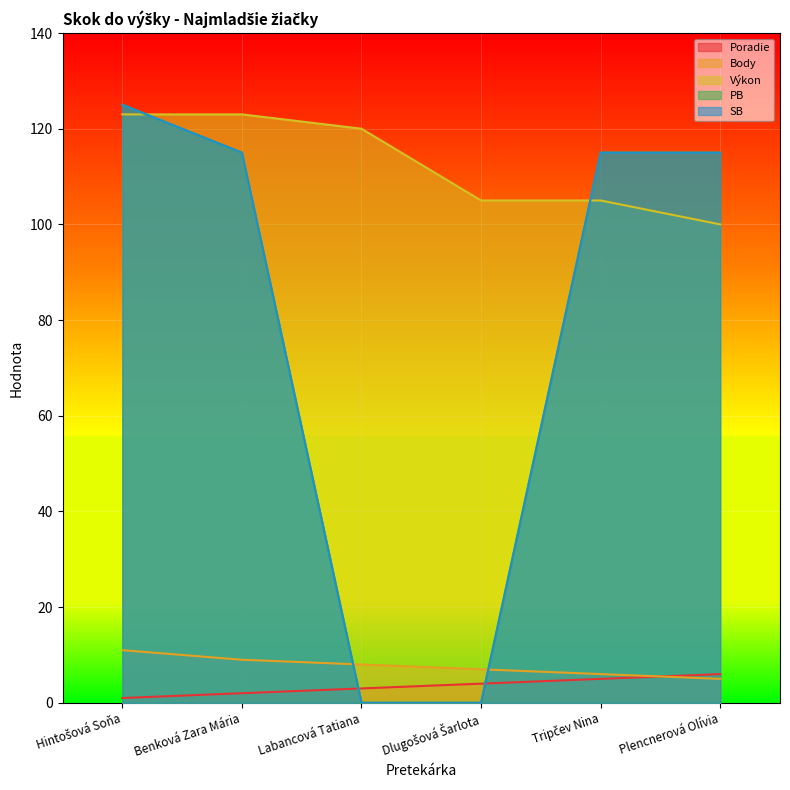

Count the Body values in the range 6 to 9.

4